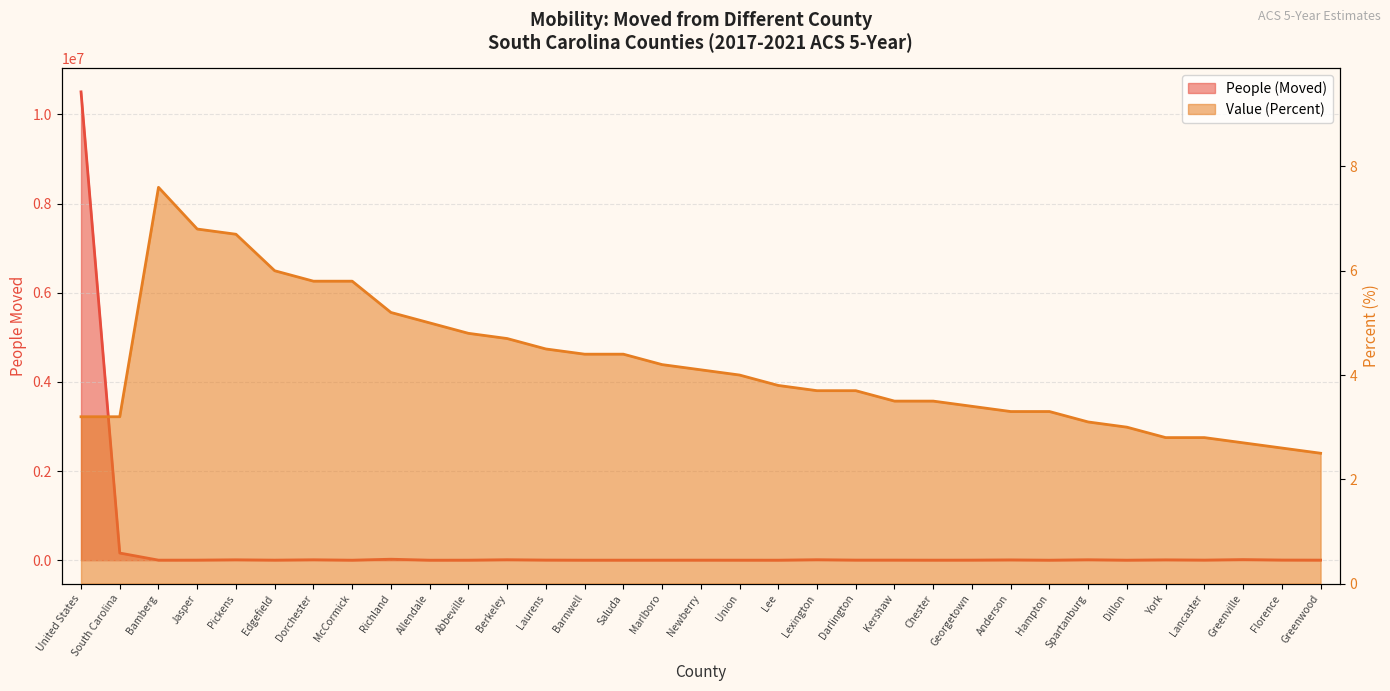

At how many categories does at least one series exceed 7436625?

1